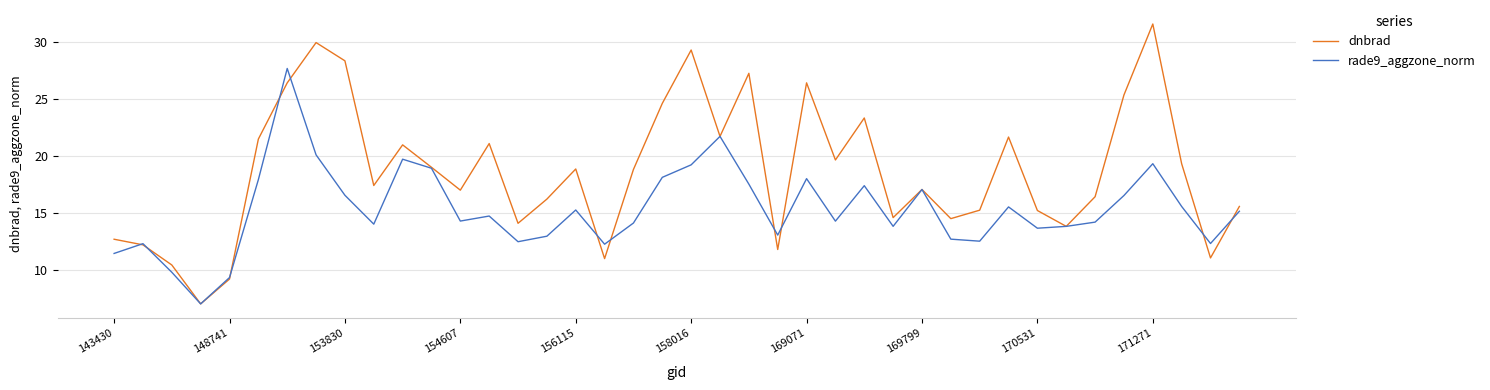

What are all the series names shown in the legend?

dnbrad, rade9_aggzone_norm